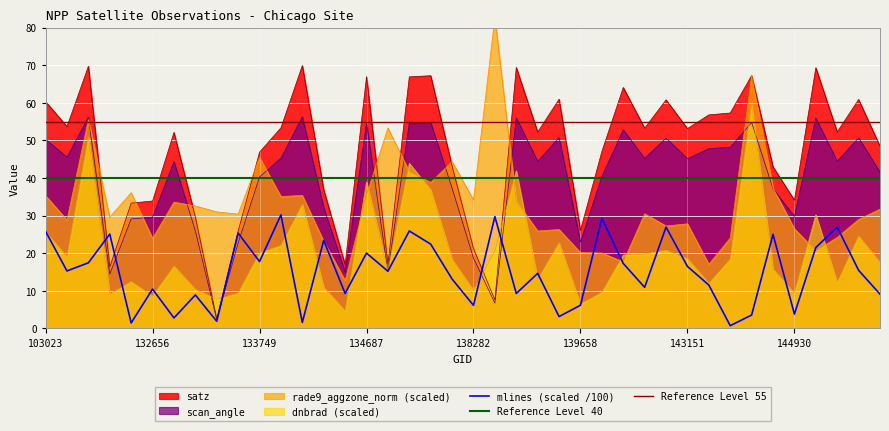

At which label does rade9_aggzone_norm first exceed 30?

103023